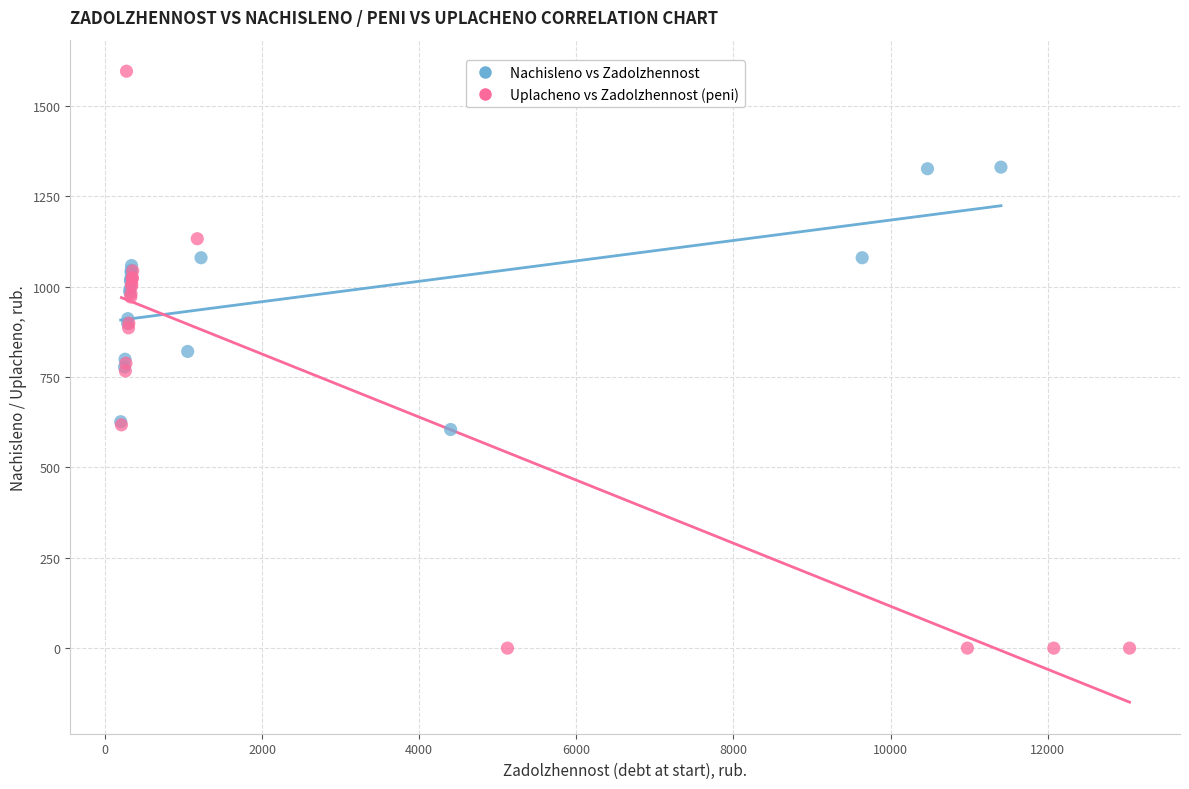

Which series has the widest spread of Y values?

Uplacheno vs Zadolzhennost (peni)